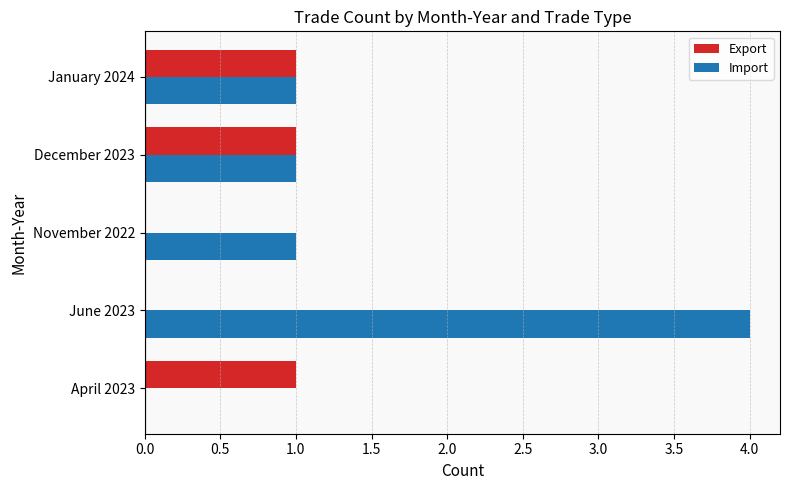

What are all the series names shown in the legend?

Export, Import